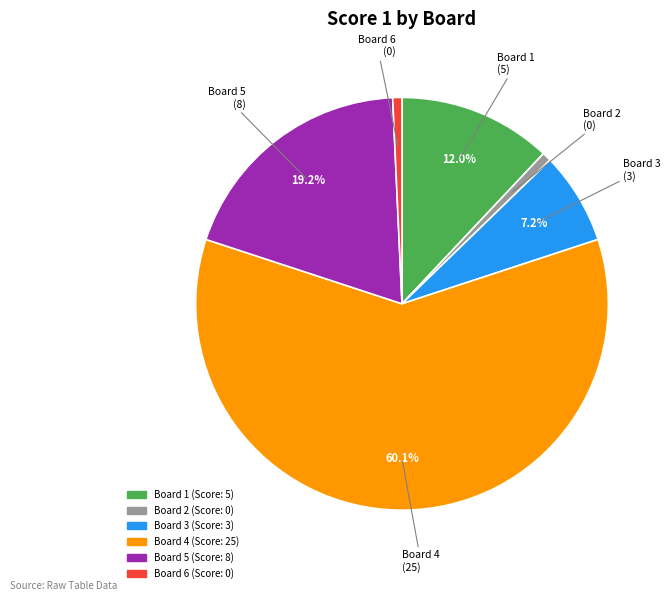

To the nearest percent, what is the difference between the largest and smallest slice percentages?

59%